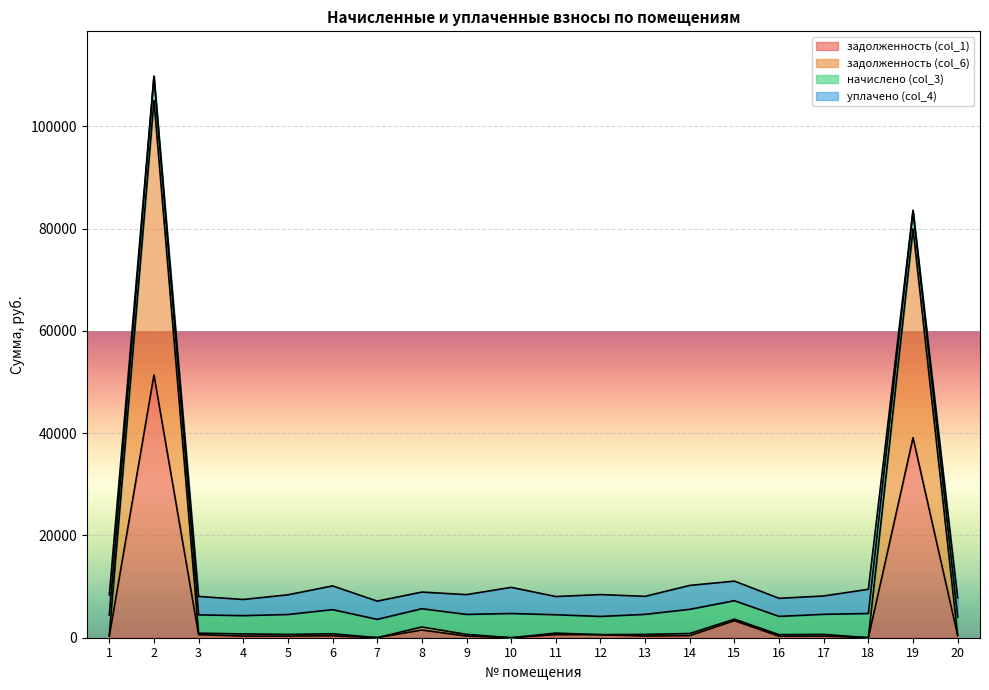

True or false: задолженность (col_1) and задолженность (col_6) intersect in this chart.

False